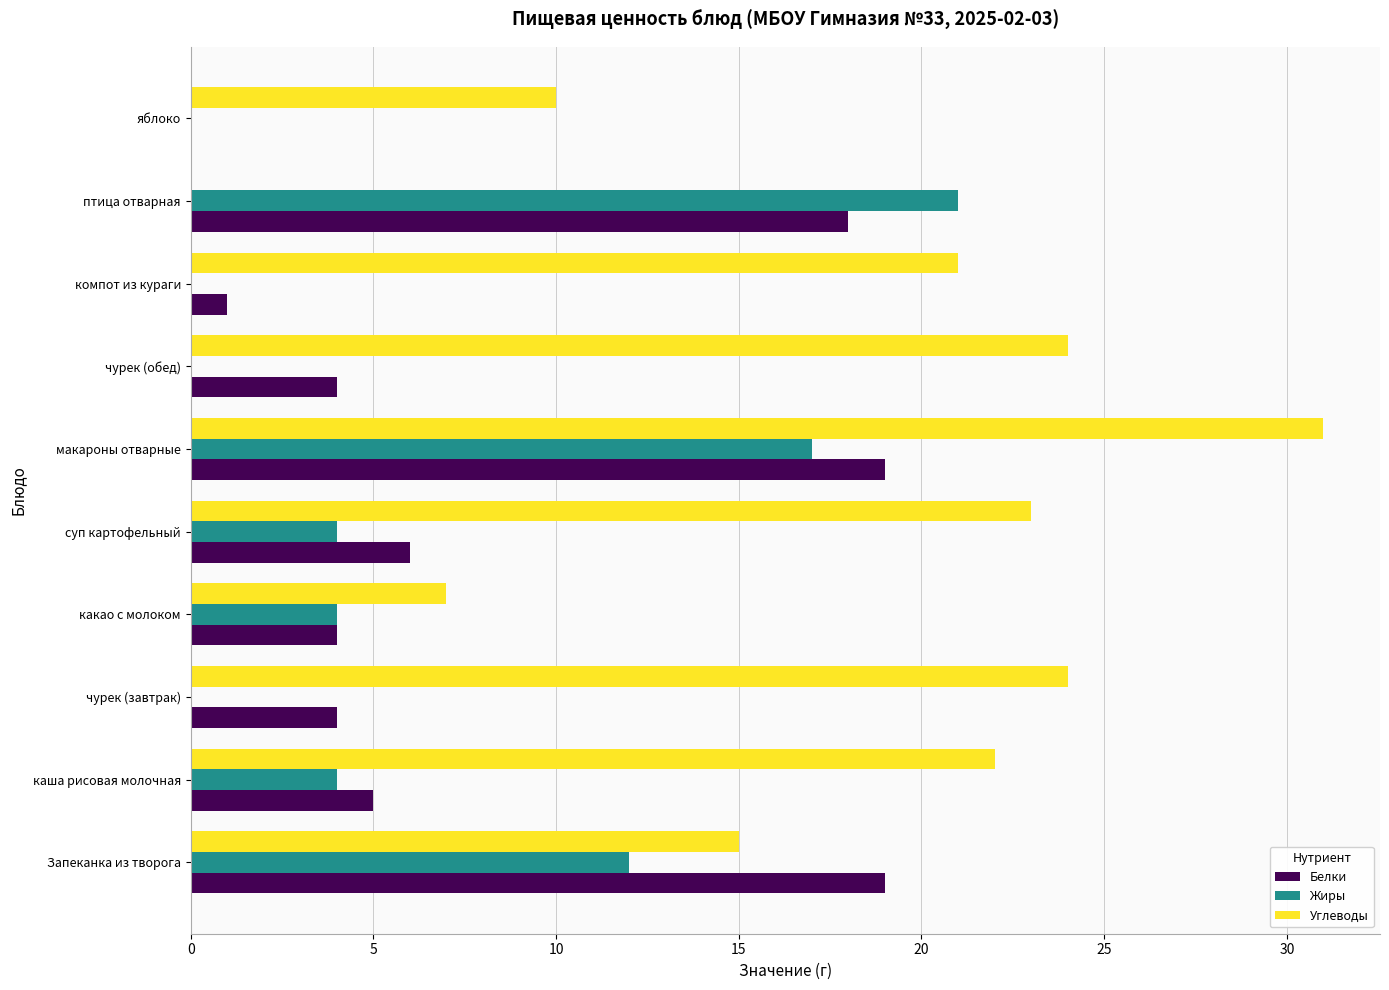

Is it true that Углеводы equals 21 at компот из кураги?

True